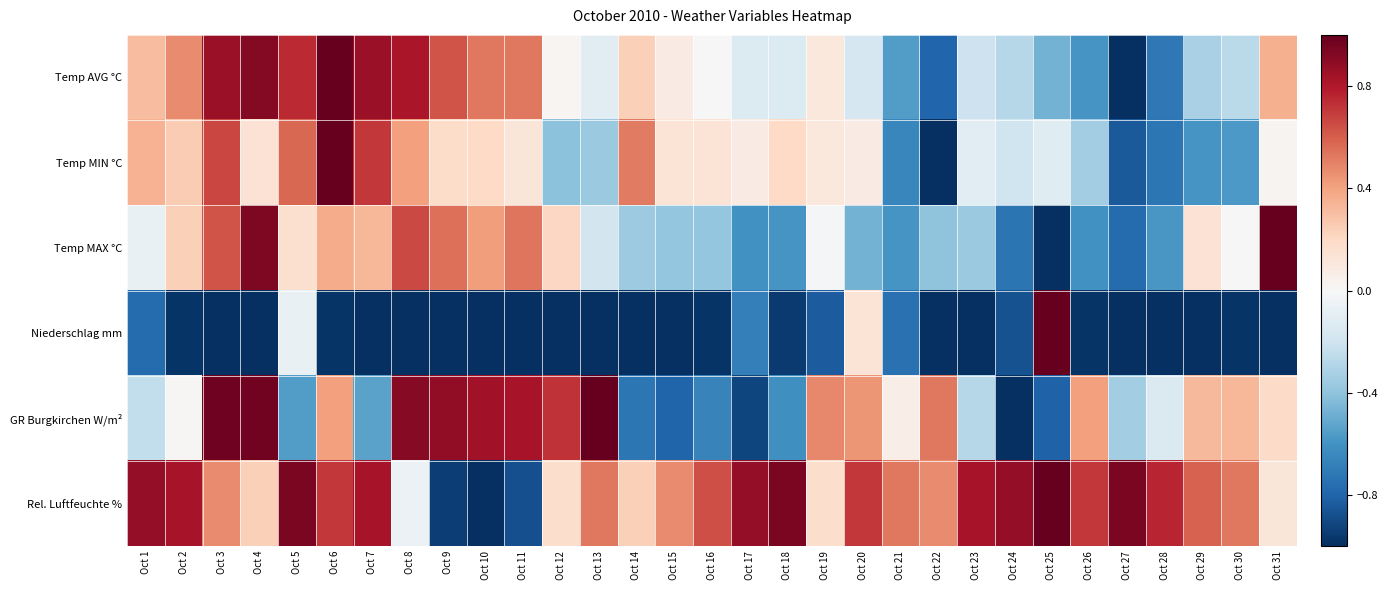

How many data points does each series have?

31